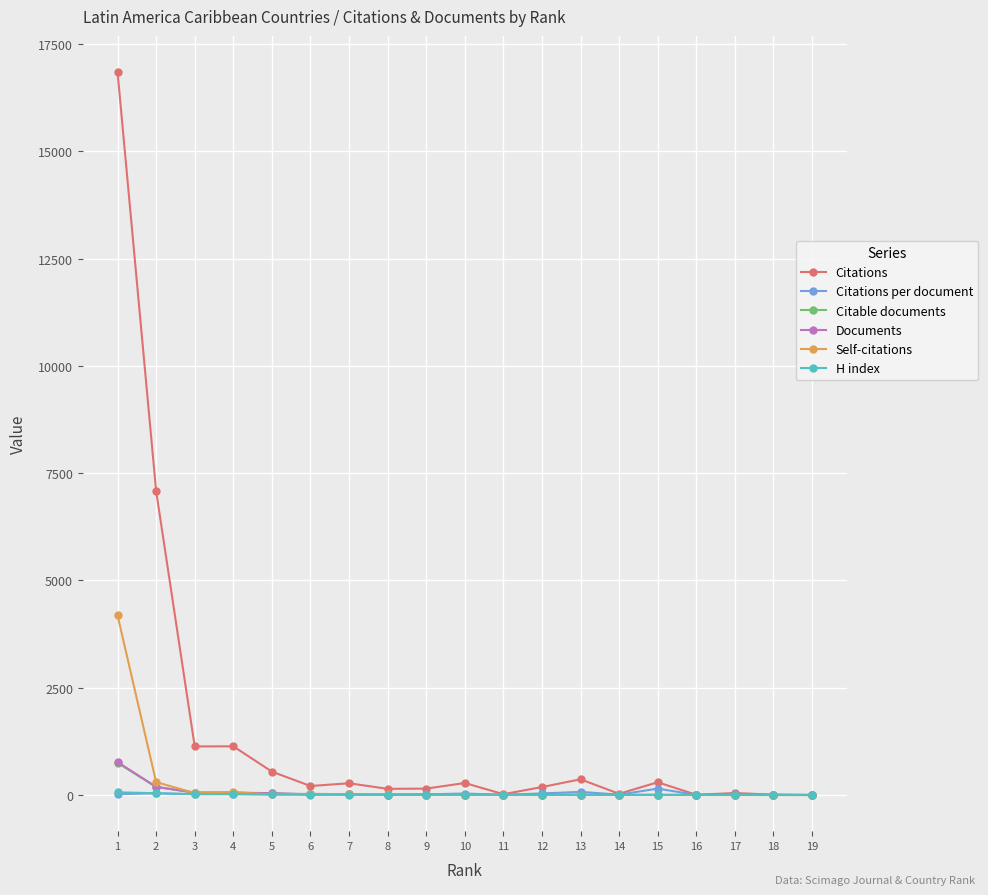

The value of H index at 13 is 5.0. True or false?

True